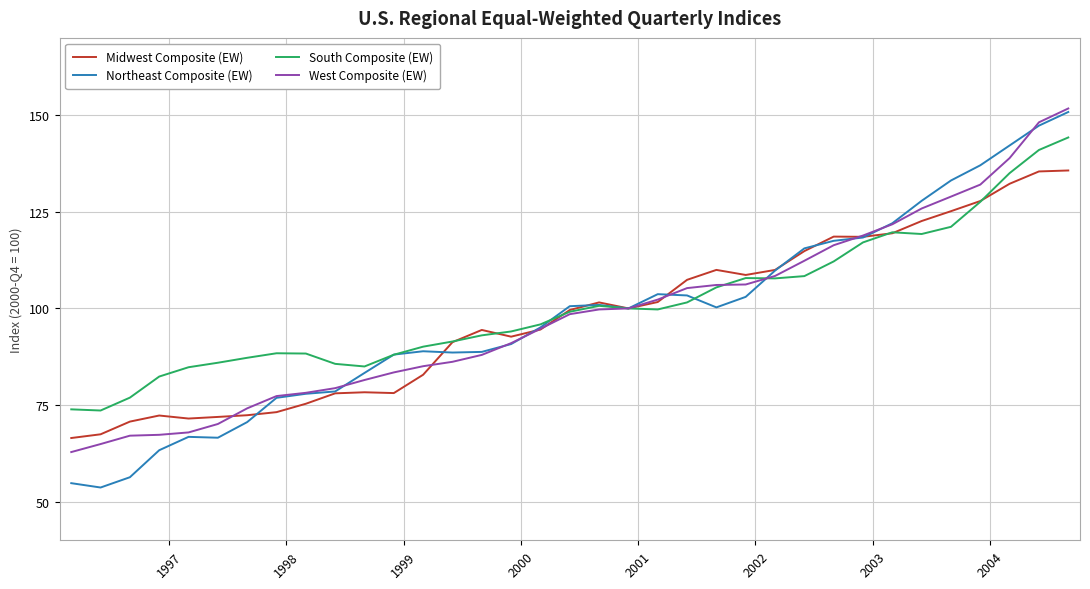

What is the lowest value of the South Composite (EW) series?

73.6